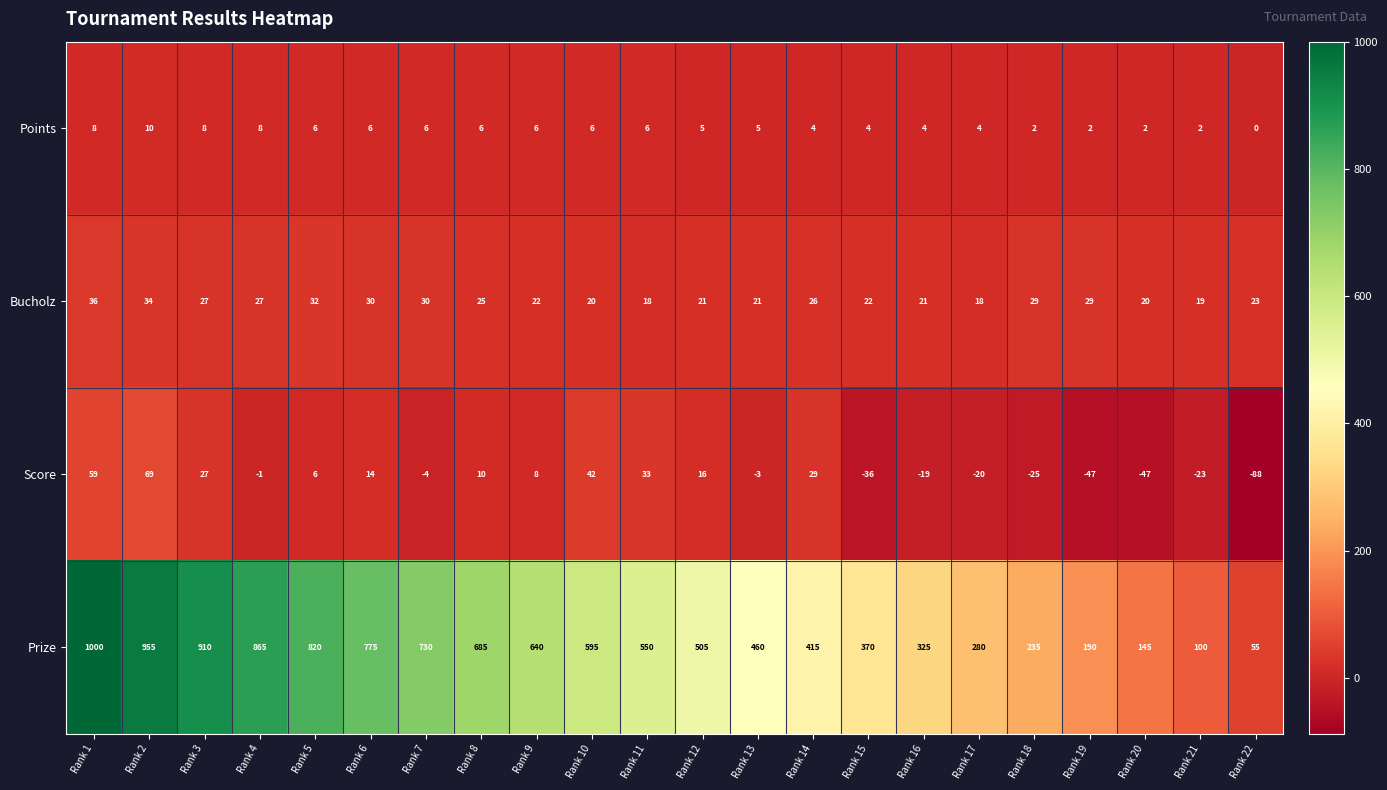

At which category is the sum across all series the highest?

Rank 1